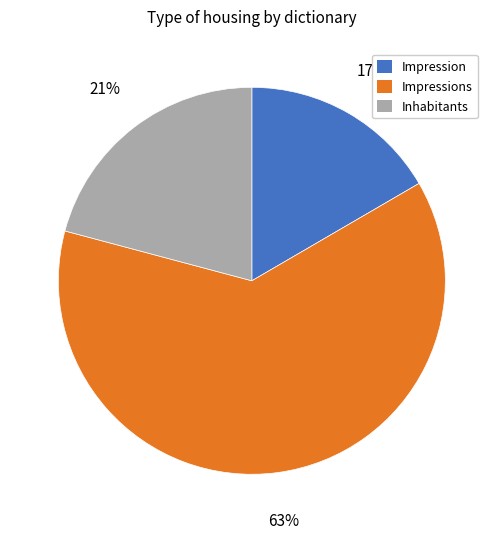

Approximately how many times larger is the value at Impression compared to Inhabitants?

0.8